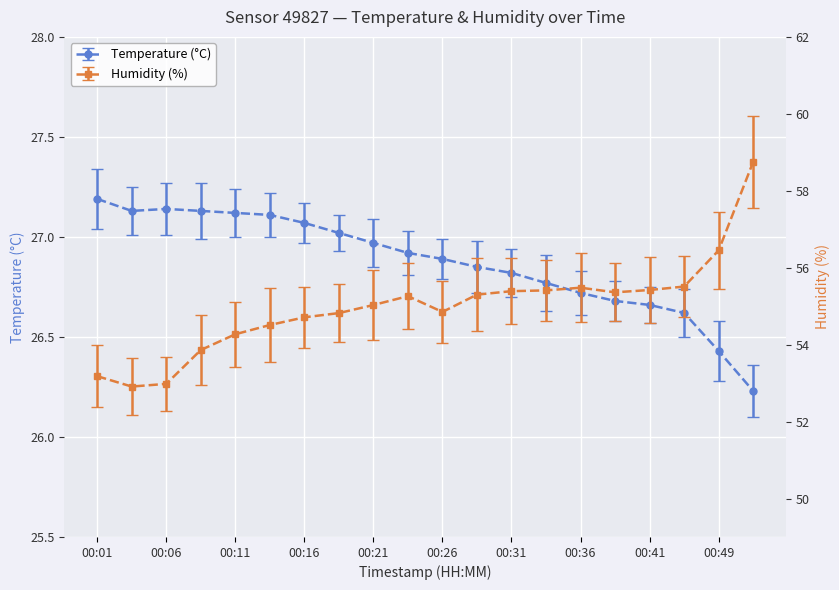

How many lines are shown in the chart?

2